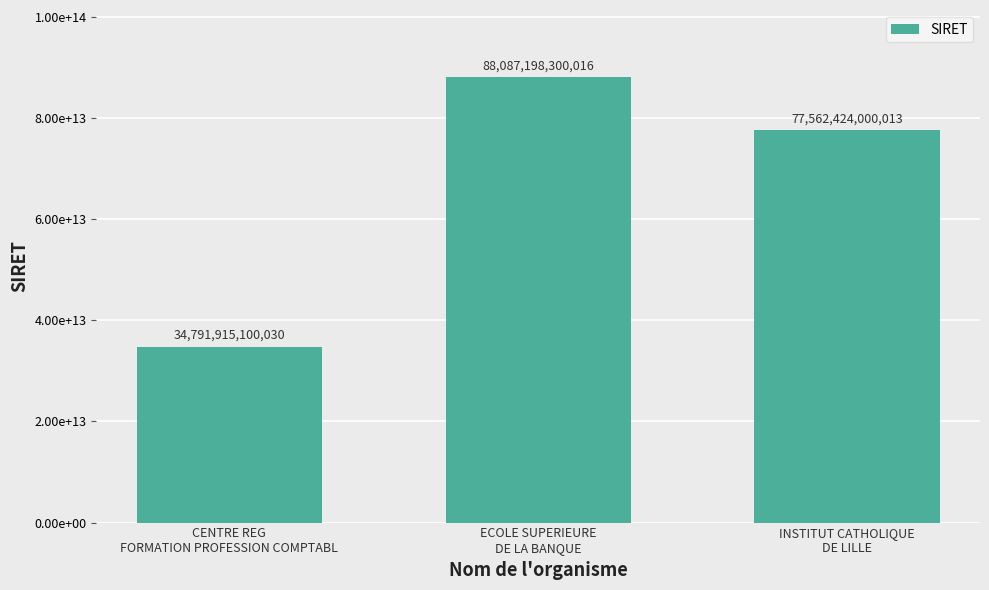

Does the chart contain stacked bars?

No